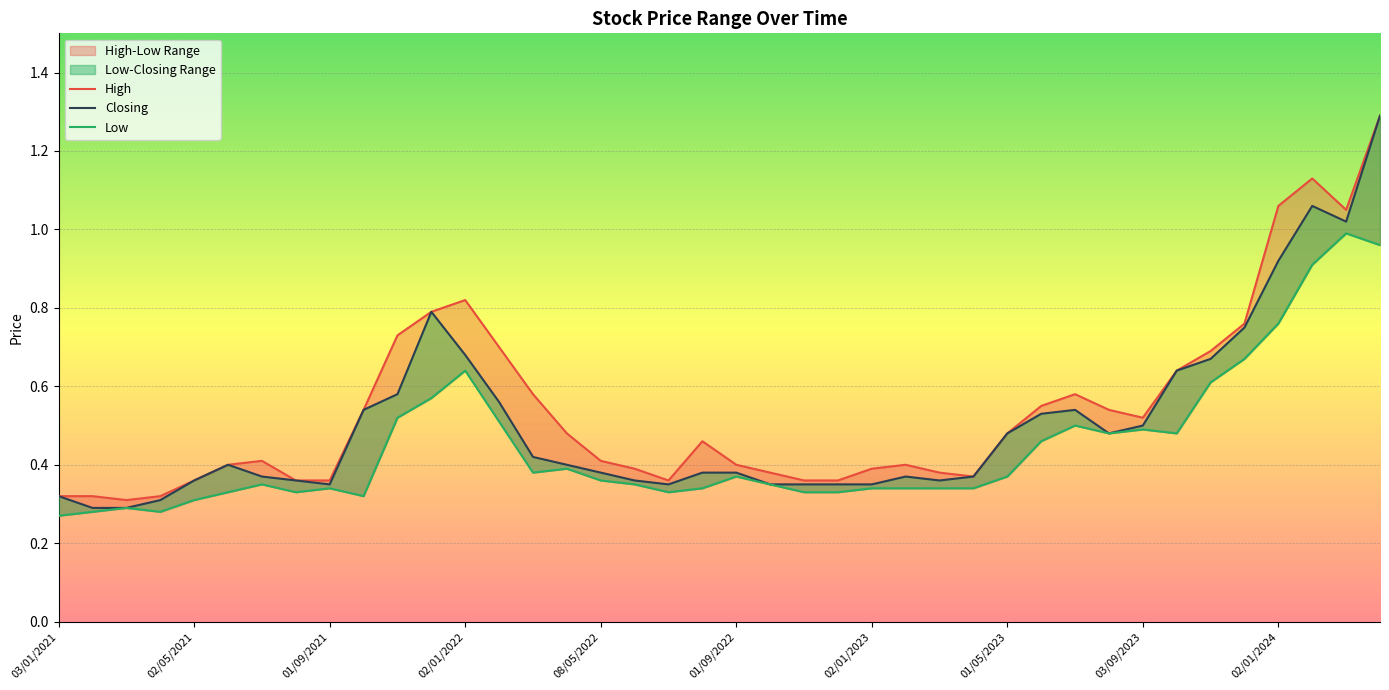

The Closing series shows 0.6 at 01/07/2021. True or false?

False